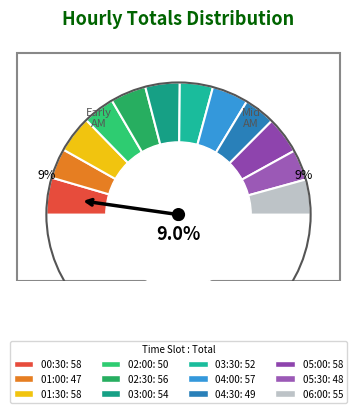

Which category has the smallest portion of the pie?

01:00